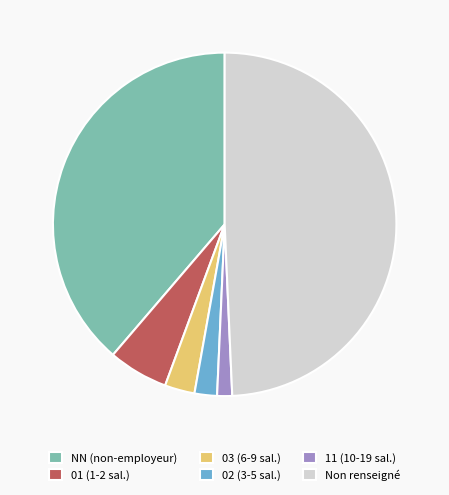

Is Non renseigné the majority of the pie?

No